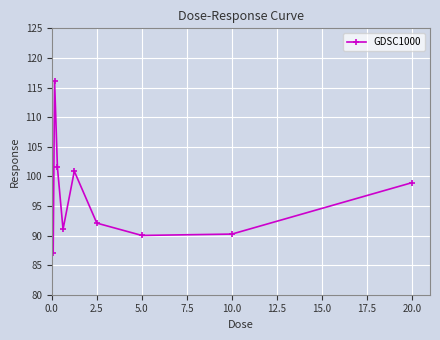

How many values are below 92?

4